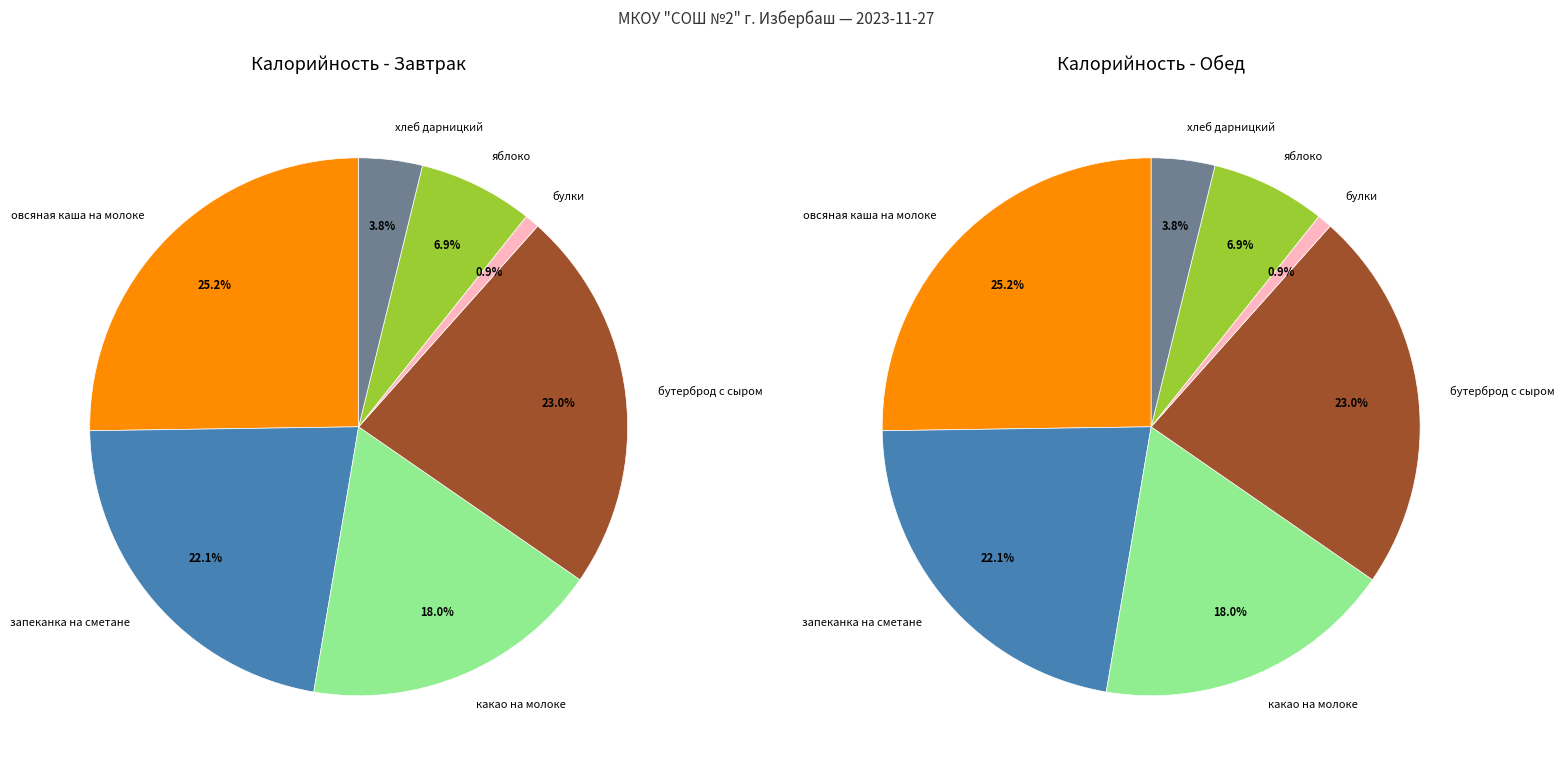

What is the total percentage of булки and бутерброд с сыром?

23.9%